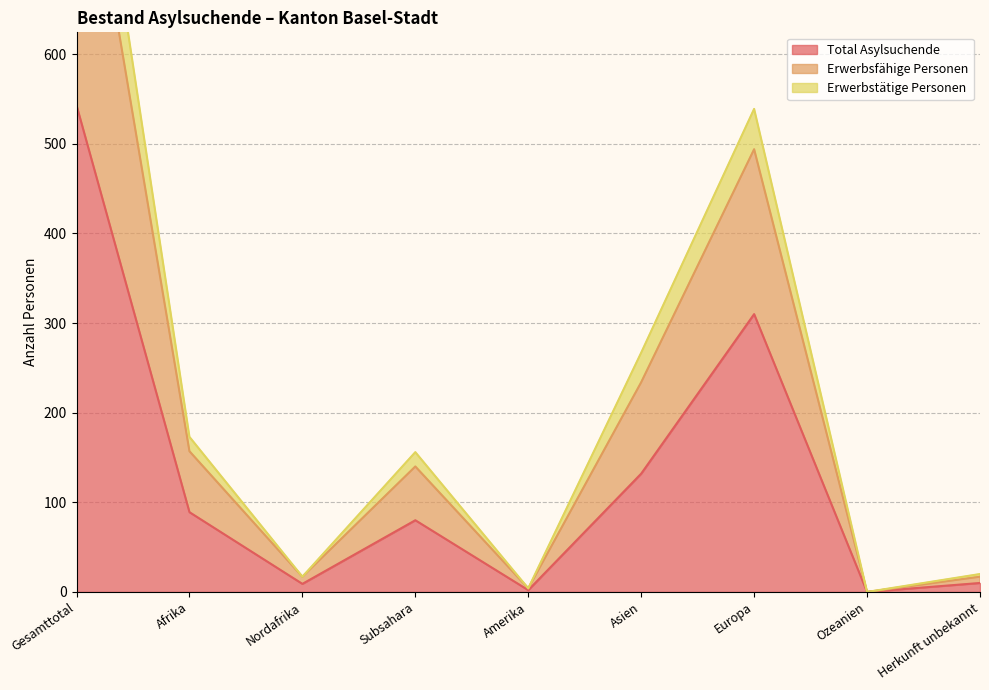

Which category has the highest value in the Total Asylsuchende series?

Gesamttotal